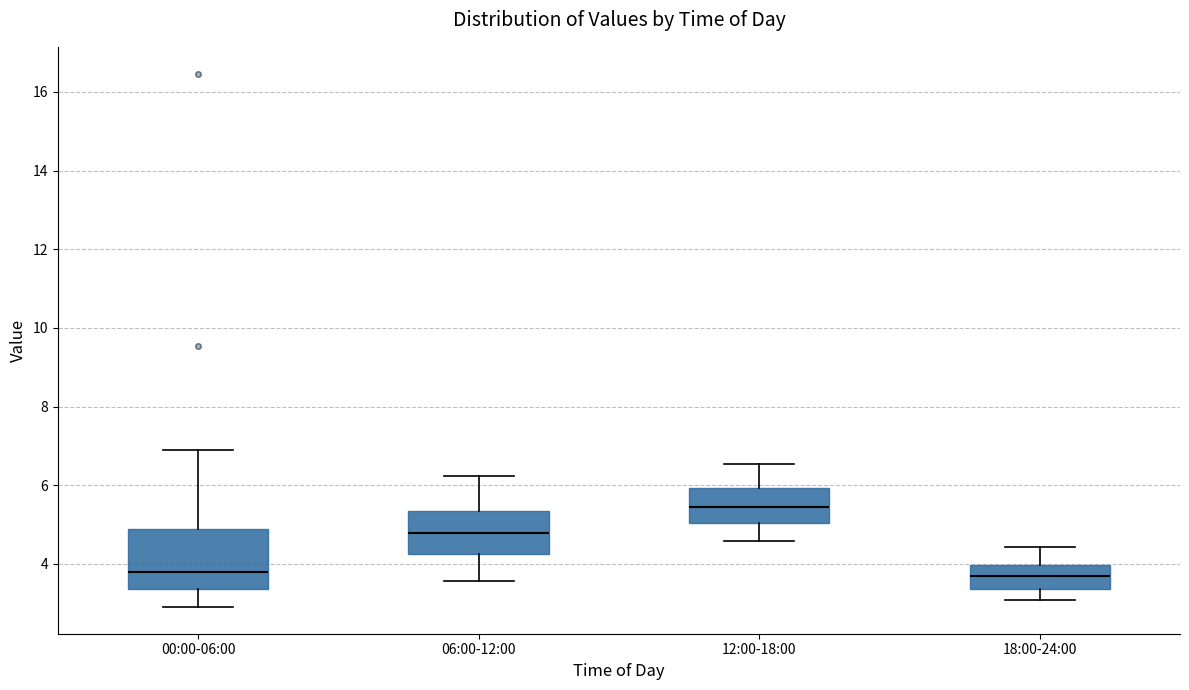

Where is the upper edge of the box for 18:00-24:00 on the y-axis? The values are not printed on the chart, so give them approximately, as read against the axis.

4.0